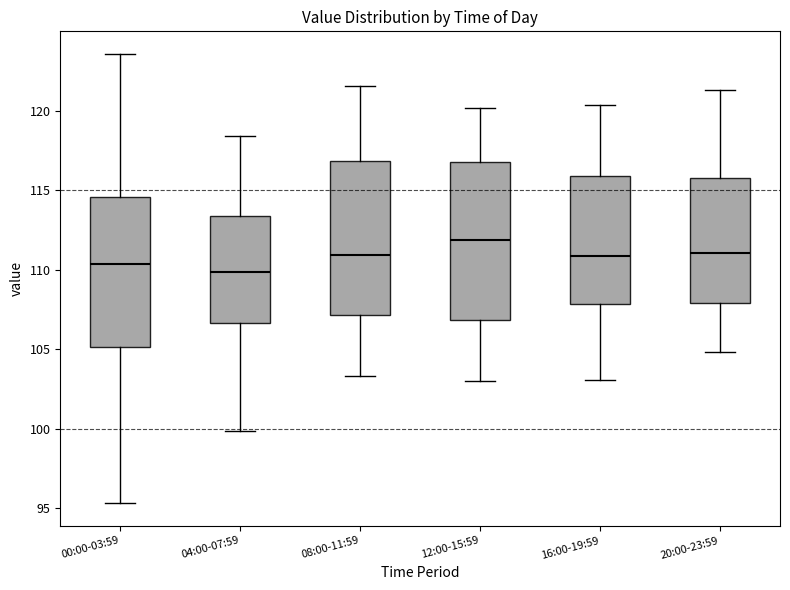

Reading left to right, transcribe this box plot: for each box, give where its median line is, the range the box spans, and where its two whiskers end, as read against the y-axis. The values are not printed on the chart, so give them approximately, as read against the axis.

00:00-03:59: median 110.5, box 105.0 to 114.5, whiskers 95.5 to 123.5
04:00-07:59: median 110.0, box 106.5 to 113.5, whiskers 100.0 to 118.5
08:00-11:59: median 111.0, box 107.0 to 117.0, whiskers 103.5 to 121.5
12:00-15:59: median 112.0, box 107.0 to 116.5, whiskers 103.0 to 120.0
16:00-19:59: median 111.0, box 108.0 to 116.0, whiskers 103.0 to 120.5
20:00-23:59: median 111.0, box 108.0 to 116.0, whiskers 105.0 to 121.5